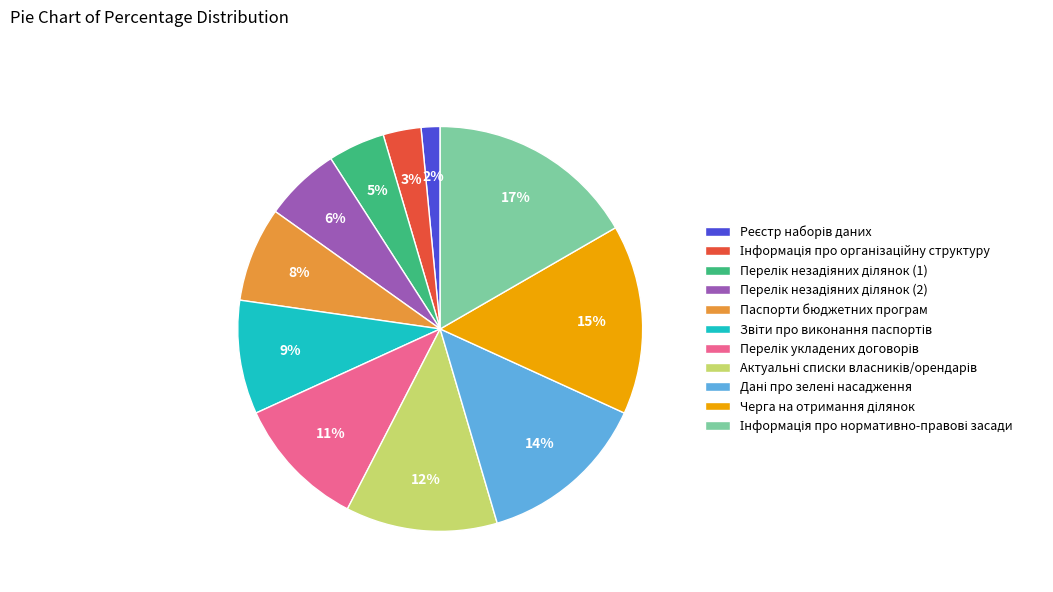

True or false: Паспорти бюджетних програм accounts for 1% of the total.

False